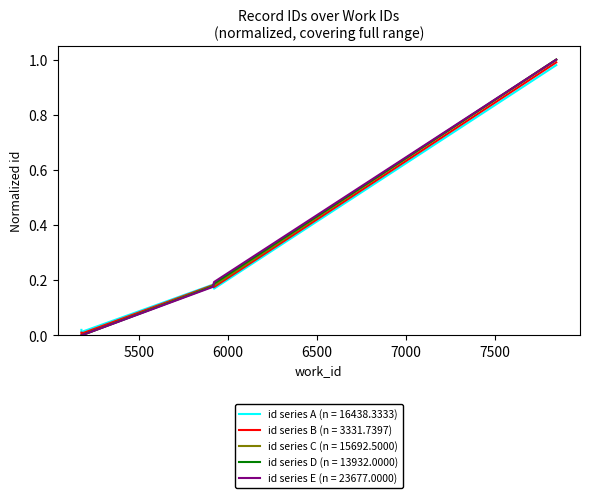

Which category has the lowest value across all series?

5178